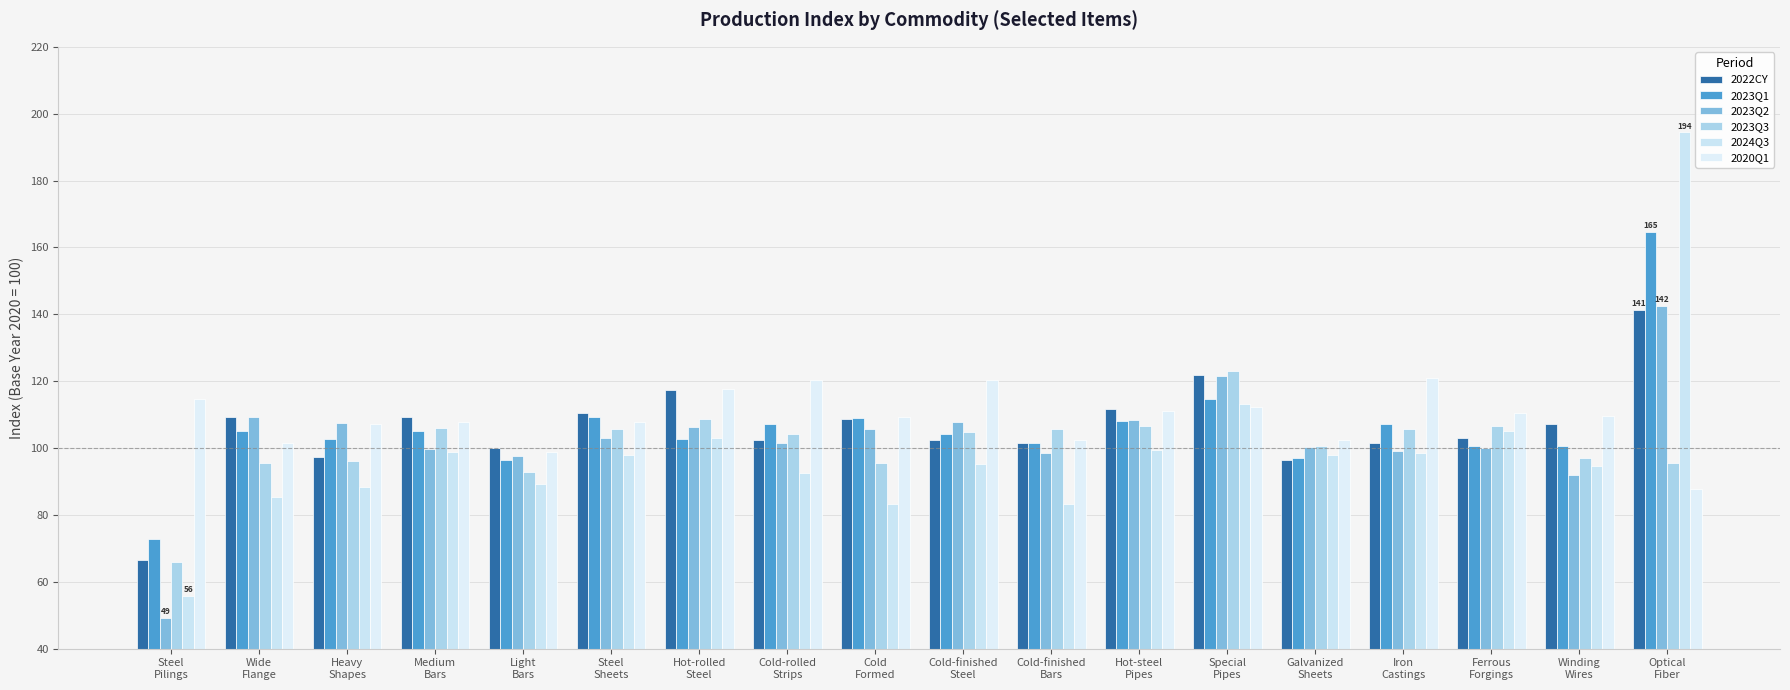

How many data points does each series have?

18